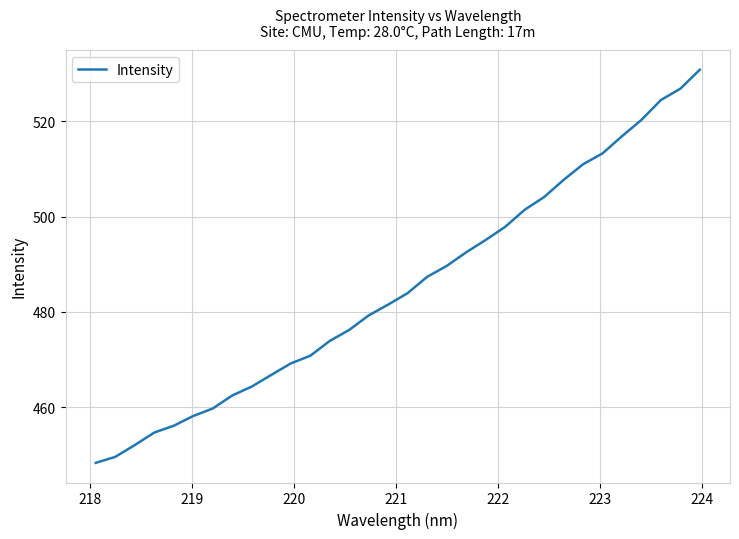

What is the minimum value shown in the chart?

448.3